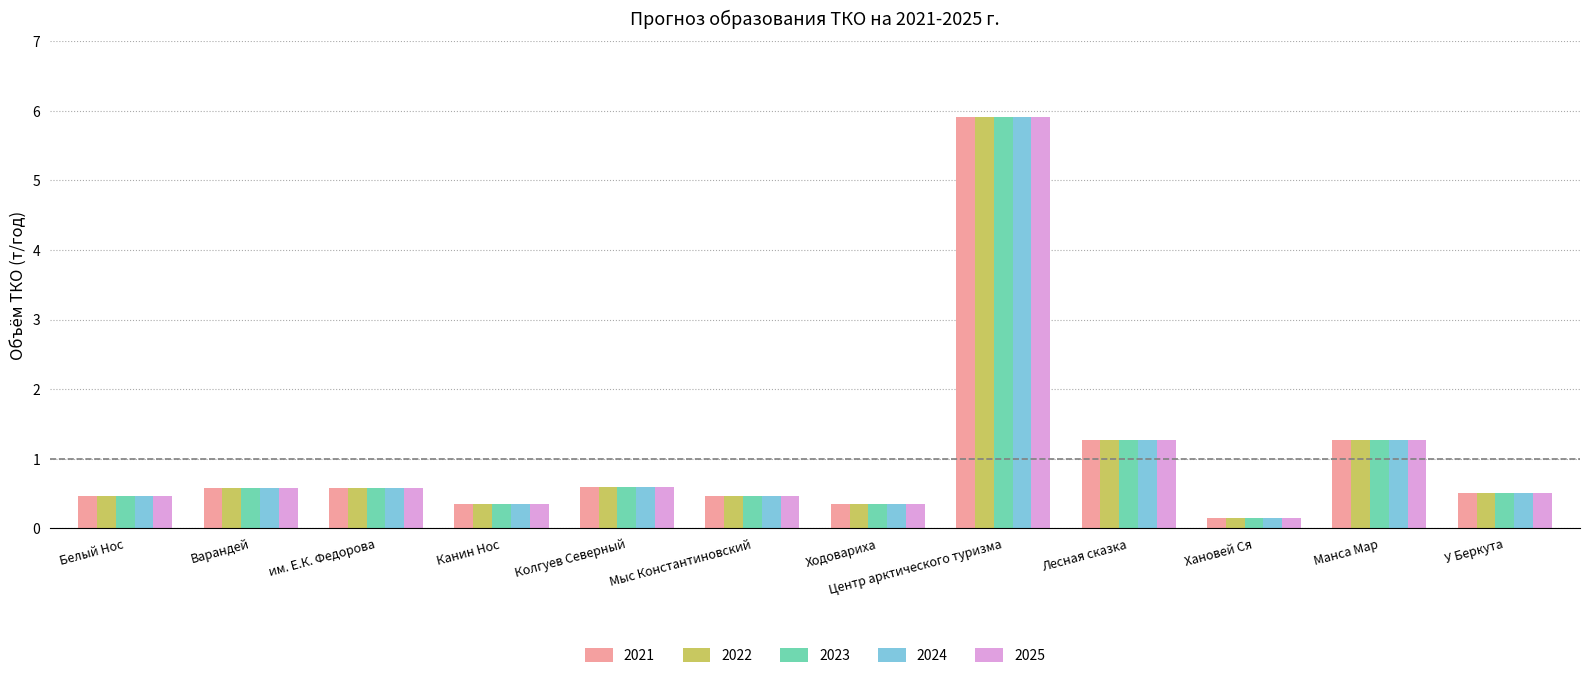

What is the total value across all series at Белый Нос?

2.3